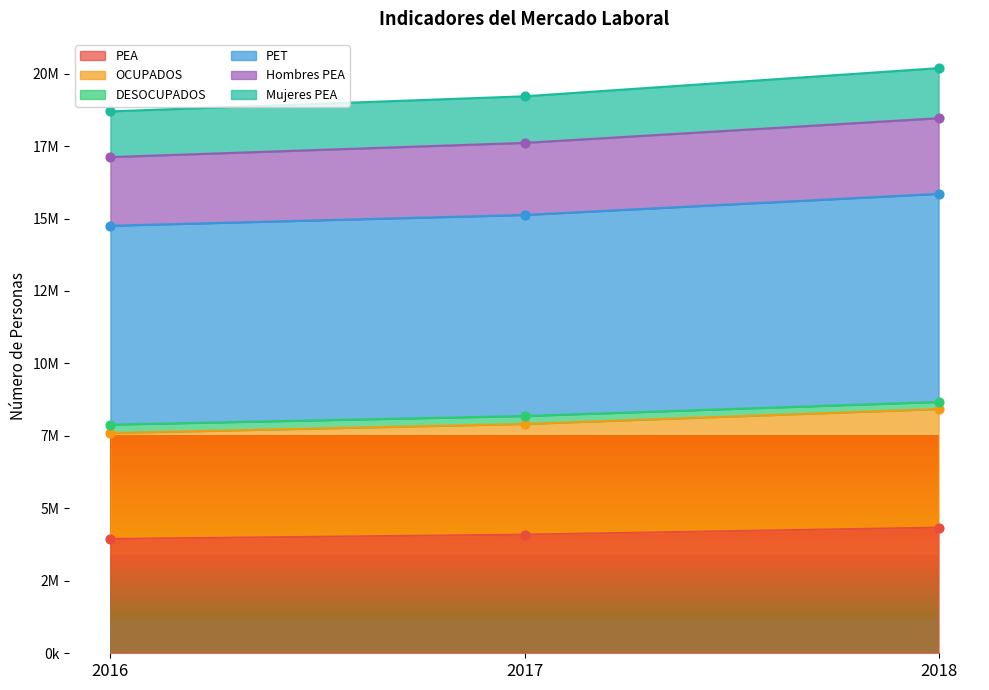

Which series contains the lowest Y value?

PEA